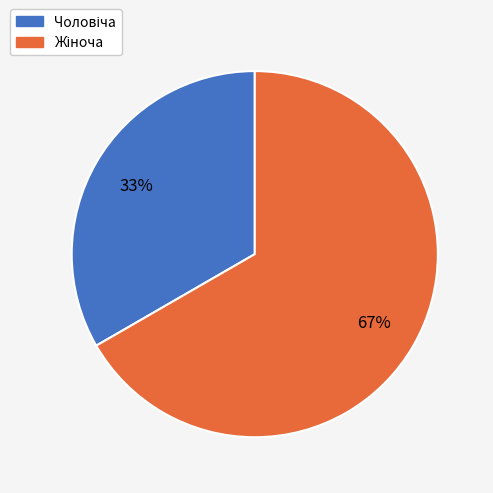

Does any single category account for the majority?

Yes